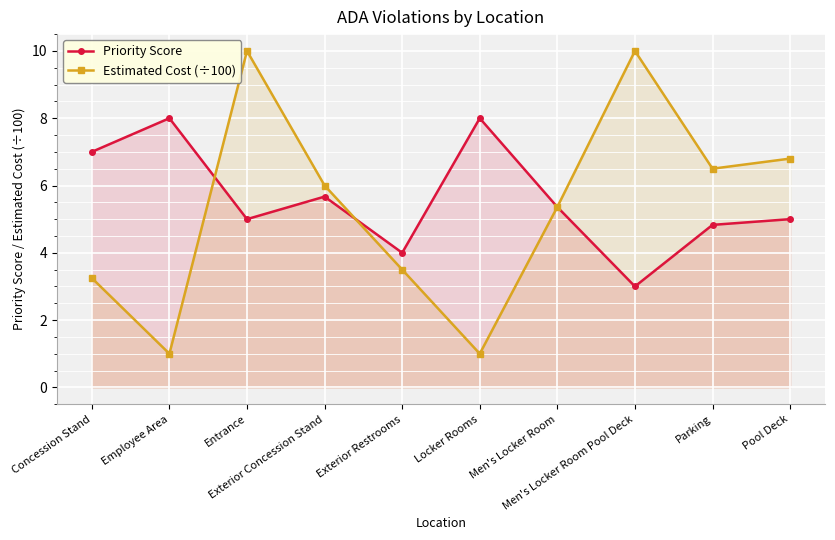

Reading left to right, transcribe all the data shown in this chart.

Priority Score: 7.0	8.0	5.0	5.7	4.0	8.0	5.4	3.0	4.8	5.0
Estimated Cost (÷100): 3.2	1.0	10.0	6.0	3.5	1.0	5.4	10.0	6.5	6.8